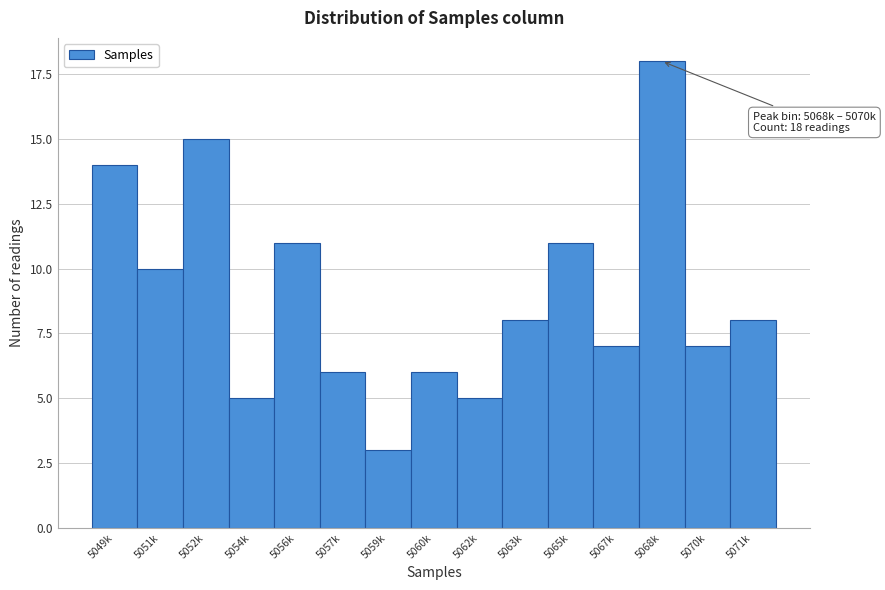

Reading right to left, list all the values displayed in this chart.

8	7	18	7	11	8	5	6	3	6	11	5	15	10	14